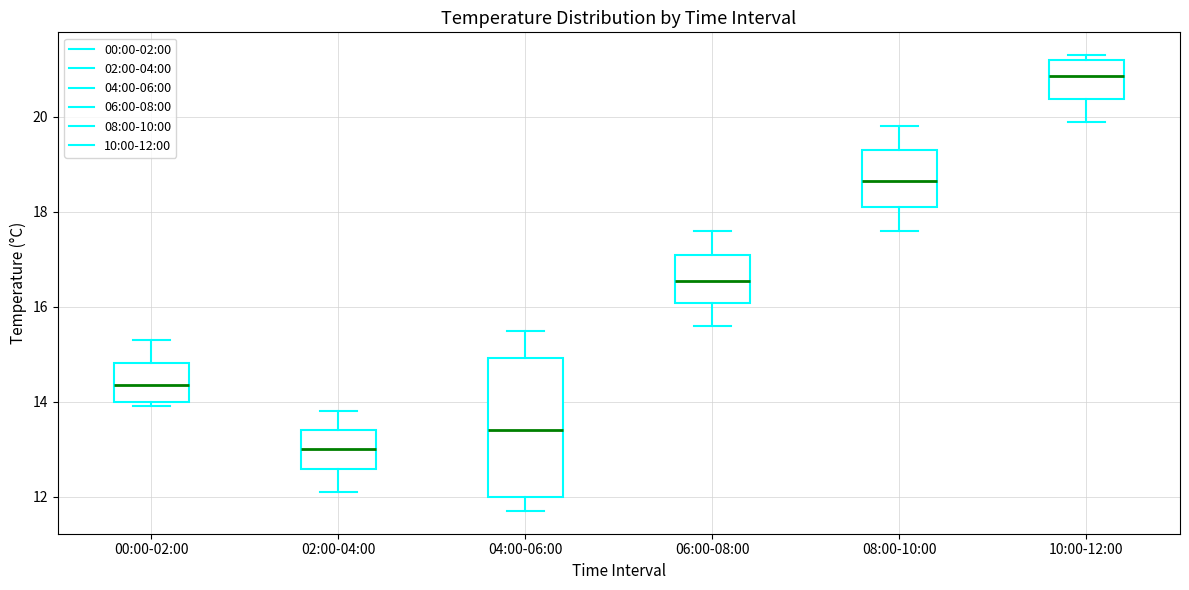

Reading left to right, read every box against the y-axis: the position of its median line, the range the box covers, and the ends of its whiskers. The values are not printed on the chart, so give them approximately, as read against the axis.

00:00-02:00: median 14.4, box 14.0 to 14.8, whiskers 14.0 (just below the box's lower edge) to 15.4
02:00-04:00: median 13.0, box 12.6 to 13.4, whiskers 12.2 to 13.8
04:00-06:00: median 13.4, box 12.0 to 15.0, whiskers 11.8 to 15.6
06:00-08:00: median 16.6, box 16.0 to 17.2, whiskers 15.6 to 17.6
08:00-10:00: median 18.6, box 18.2 to 19.4, whiskers 17.6 to 19.8
10:00-12:00: median 20.8, box 20.4 to 21.2, whiskers 20.0 to 21.4